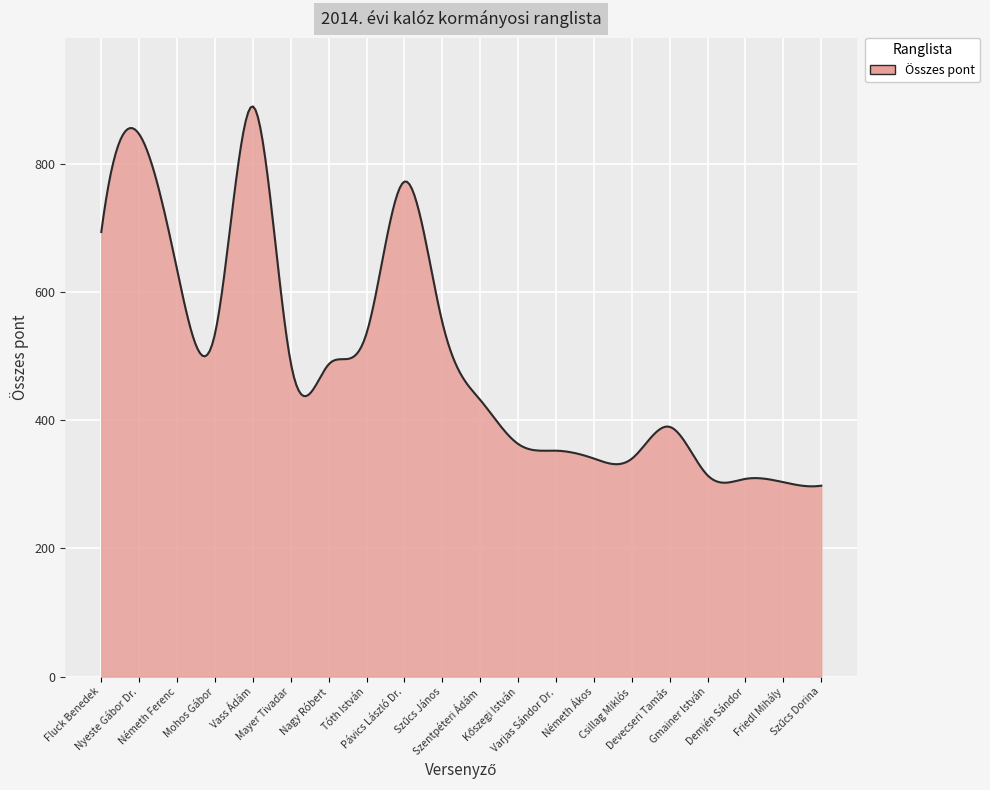

What is the minimum value shown in the chart?

296.7